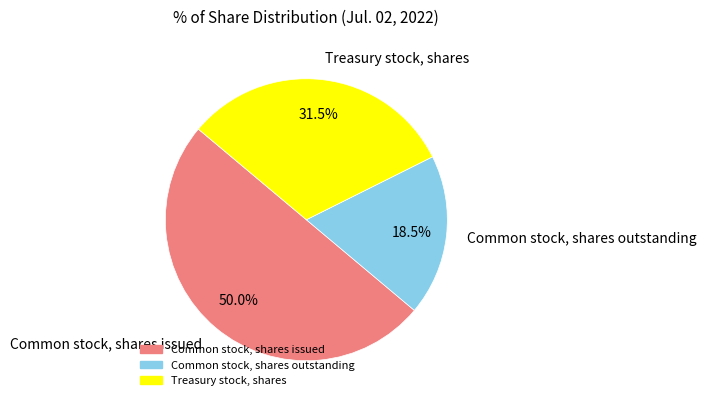

Rank the categories by value from highest to lowest.

Common stock, shares issued, Treasury stock, shares, Common stock, shares outstanding